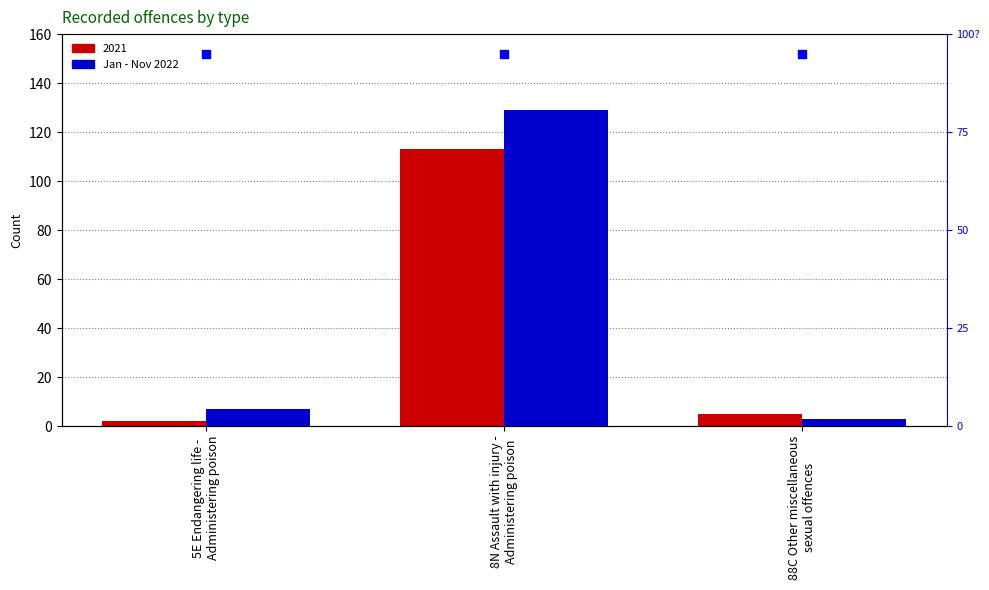

Which has a higher value, 8N Assault with injury -
Administering poison or 88C Other miscellaneous
sexual offences?

8N Assault with injury -
Administering poison